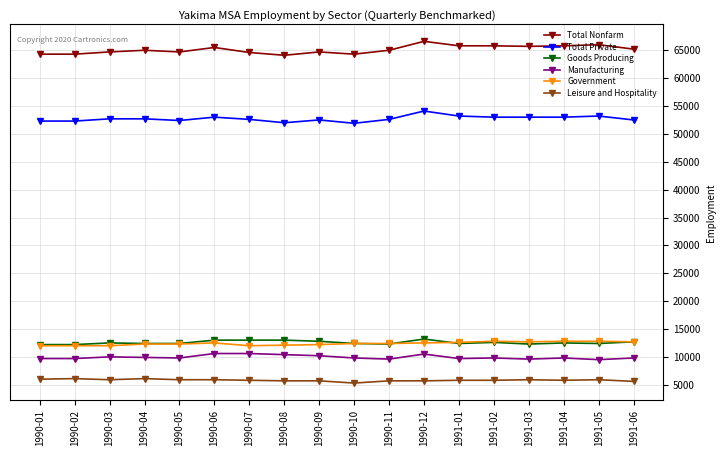

True or false: Total Nonfarm and Goods Producing cross at least once.

False